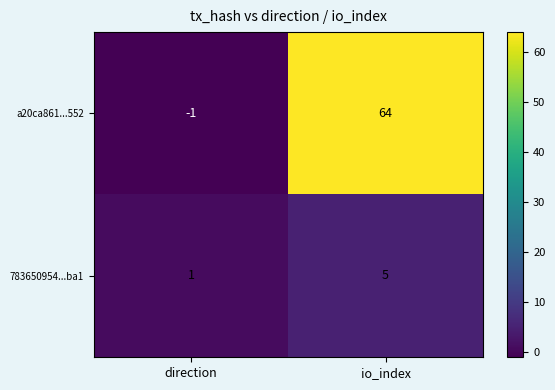

Which label corresponds to the smallest value in the chart?

direction